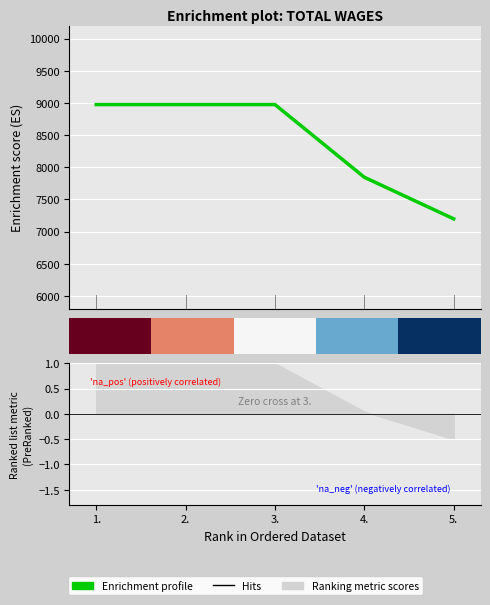

Which series has the largest range (max minus min)?

Enrichment profile